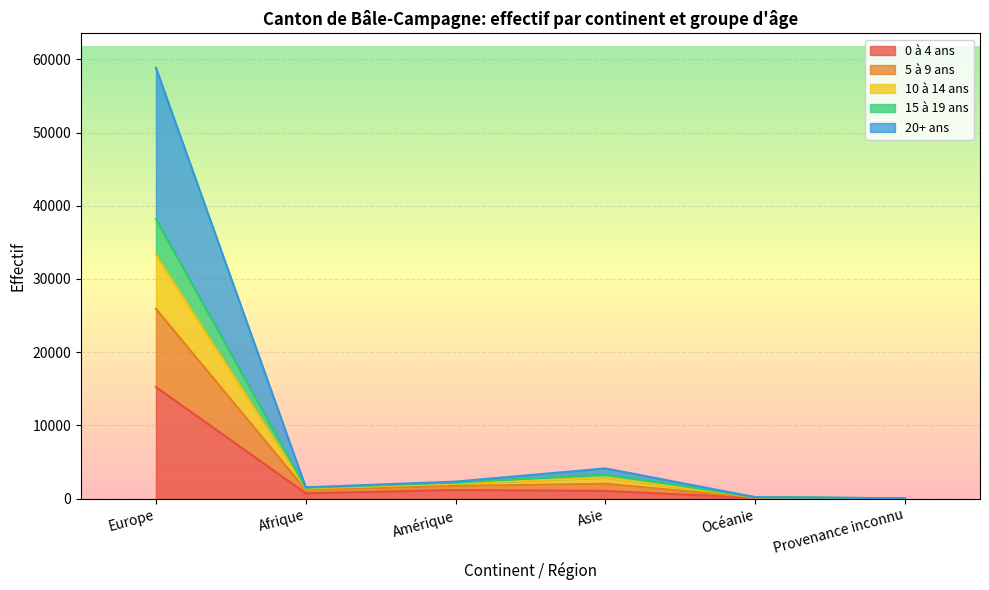

Between Amérique and Provenance inconnu, which is larger?

Amérique